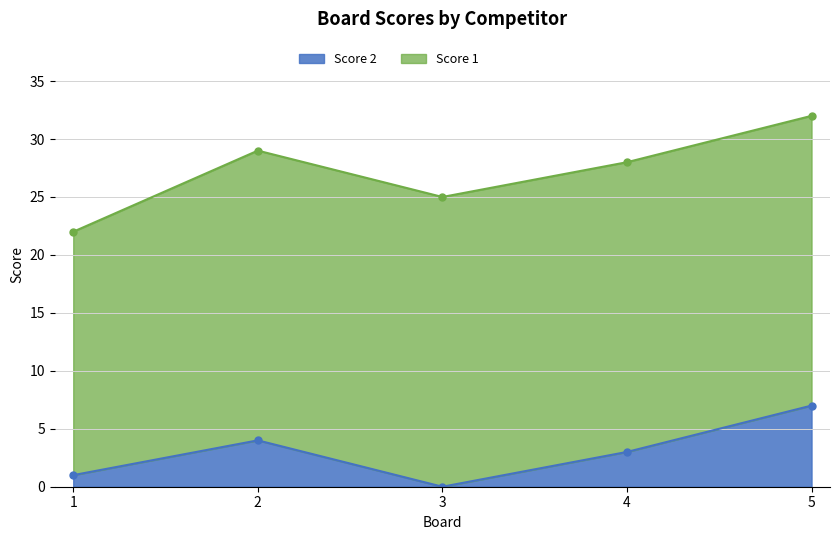

Is it true that the value at 2 is 7?

False